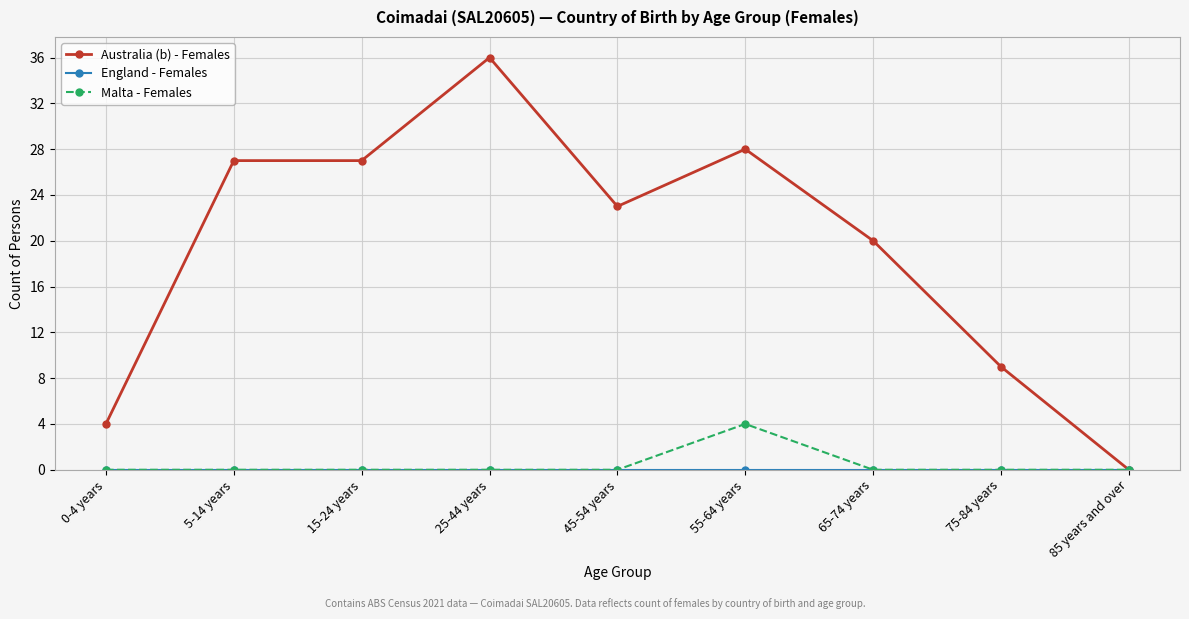

What is the label of the 8th point from the right?

5-14 years